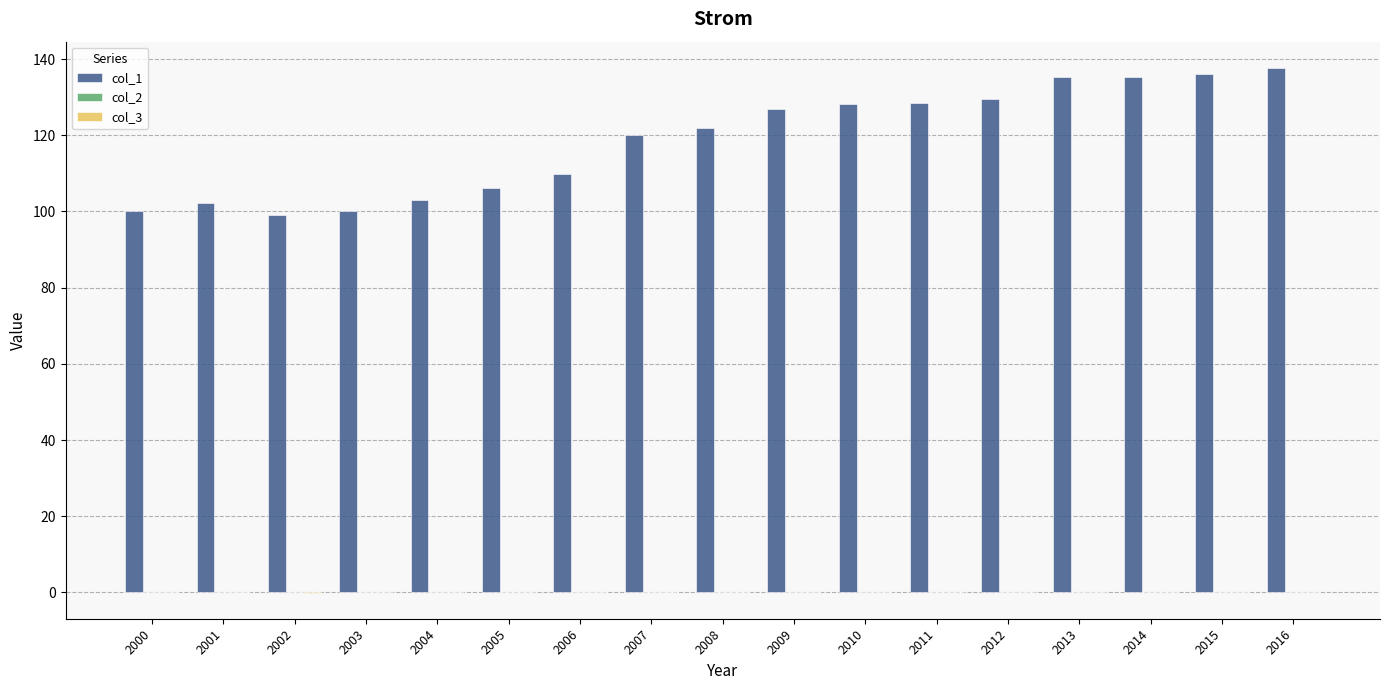

Are the bars horizontal?

No